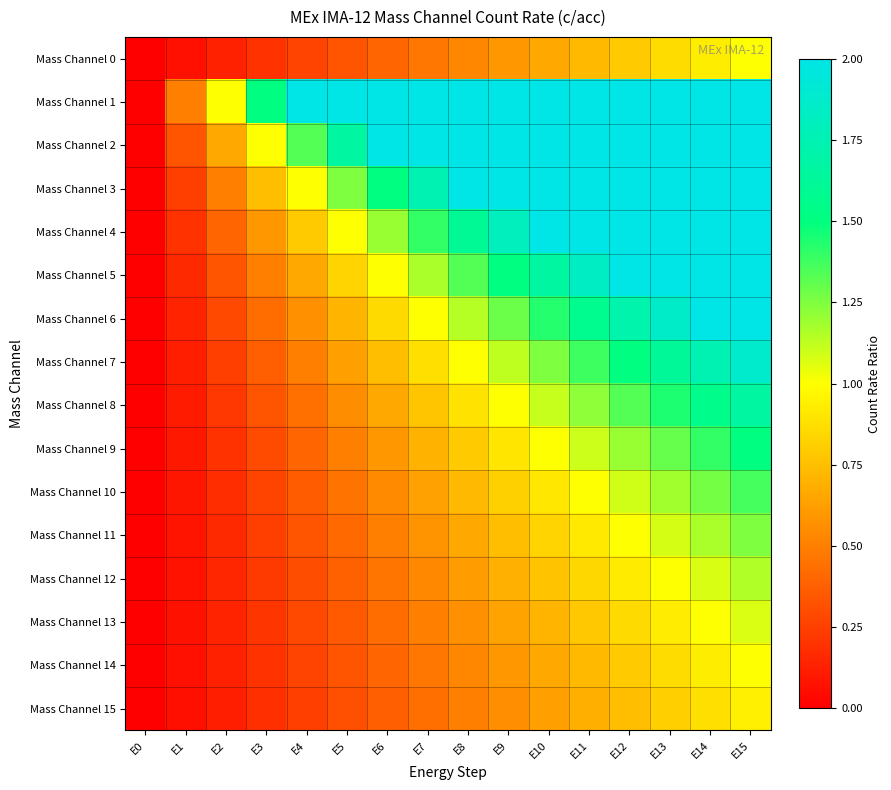

Reading left to right, extract all data points from this chart.

Mass Channel 0: E0=0.0	E1=0.1	E2=0.1	E3=0.2	E4=0.3	E5=0.3	E6=0.4	E7=0.5	E8=0.5	E9=0.6	E10=0.7	E11=0.7	E12=0.8	E13=0.9	E14=0.9	E15=1.0
Mass Channel 1: E0=0.0	E1=0.5	E2=1.0	E3=1.5	E4=2.0	E5=2.0	E6=2.0	E7=2.0	E8=2.0	E9=2.0	E10=2.0	E11=2.0	E12=2.0	E13=2.0	E14=2.0	E15=2.0
Mass Channel 2: E0=0.0	E1=0.3	E2=0.7	E3=1.0	E4=1.3	E5=1.7	E6=2.0	E7=2.0	E8=2.0	E9=2.0	E10=2.0	E11=2.0	E12=2.0	E13=2.0	E14=2.0	E15=2.0
Mass Channel 3: E0=0.0	E1=0.2	E2=0.5	E3=0.8	E4=1.0	E5=1.2	E6=1.5	E7=1.8	E8=2.0	E9=2.0	E10=2.0	E11=2.0	E12=2.0	E13=2.0	E14=2.0	E15=2.0
Mass Channel 4: E0=0.0	E1=0.2	E2=0.4	E3=0.6	E4=0.8	E5=1.0	E6=1.2	E7=1.4	E8=1.6	E9=1.8	E10=2.0	E11=2.0	E12=2.0	E13=2.0	E14=2.0	E15=2.0
Mass Channel 5: E0=0.0	E1=0.2	E2=0.3	E3=0.5	E4=0.7	E5=0.8	E6=1.0	E7=1.2	E8=1.3	E9=1.5	E10=1.7	E11=1.8	E12=2.0	E13=2.0	E14=2.0	E15=2.0
Mass Channel 6: E0=0.0	E1=0.1	E2=0.3	E3=0.4	E4=0.6	E5=0.7	E6=0.9	E7=1.0	E8=1.1	E9=1.3	E10=1.4	E11=1.6	E12=1.7	E13=1.9	E14=2.0	E15=2.0
Mass Channel 7: E0=0.0	E1=0.1	E2=0.2	E3=0.4	E4=0.5	E5=0.6	E6=0.8	E7=0.9	E8=1.0	E9=1.1	E10=1.2	E11=1.4	E12=1.5	E13=1.6	E14=1.8	E15=1.9
Mass Channel 8: E0=0.0	E1=0.1	E2=0.2	E3=0.3	E4=0.4	E5=0.6	E6=0.7	E7=0.8	E8=0.9	E9=1.0	E10=1.1	E11=1.2	E12=1.3	E13=1.4	E14=1.6	E15=1.7
Mass Channel 9: E0=0.0	E1=0.1	E2=0.2	E3=0.3	E4=0.4	E5=0.5	E6=0.6	E7=0.7	E8=0.8	E9=0.9	E10=1.0	E11=1.1	E12=1.2	E13=1.3	E14=1.4	E15=1.5
Mass Channel 10: E0=0.0	E1=0.1	E2=0.2	E3=0.3	E4=0.4	E5=0.5	E6=0.5	E7=0.6	E8=0.7	E9=0.8	E10=0.9	E11=1.0	E12=1.1	E13=1.2	E14=1.3	E15=1.4
Mass Channel 11: E0=0.0	E1=0.1	E2=0.2	E3=0.2	E4=0.3	E5=0.4	E6=0.5	E7=0.6	E8=0.7	E9=0.8	E10=0.8	E11=0.9	E12=1.0	E13=1.1	E14=1.2	E15=1.2
Mass Channel 12: E0=0.0	E1=0.1	E2=0.2	E3=0.2	E4=0.3	E5=0.4	E6=0.5	E7=0.5	E8=0.6	E9=0.7	E10=0.8	E11=0.8	E12=0.9	E13=1.0	E14=1.1	E15=1.2
Mass Channel 13: E0=0.0	E1=0.1	E2=0.1	E3=0.2	E4=0.3	E5=0.4	E6=0.4	E7=0.5	E8=0.6	E9=0.6	E10=0.7	E11=0.8	E12=0.9	E13=0.9	E14=1.0	E15=1.1
Mass Channel 14: E0=0.0	E1=0.1	E2=0.1	E3=0.2	E4=0.3	E5=0.3	E6=0.4	E7=0.5	E8=0.5	E9=0.6	E10=0.7	E11=0.7	E12=0.8	E13=0.9	E14=0.9	E15=1.0
Mass Channel 15: E0=0.0	E1=0.1	E2=0.1	E3=0.2	E4=0.2	E5=0.3	E6=0.4	E7=0.4	E8=0.5	E9=0.6	E10=0.6	E11=0.7	E12=0.8	E13=0.8	E14=0.9	E15=0.9